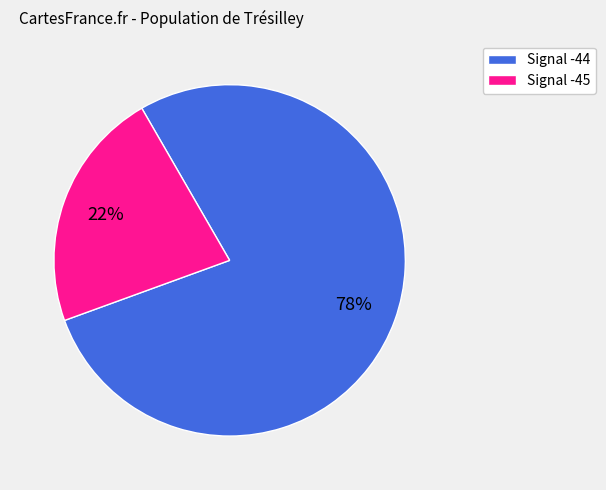

Approximately how many times larger is the value at Signal -45 compared to Signal -44?

0.3